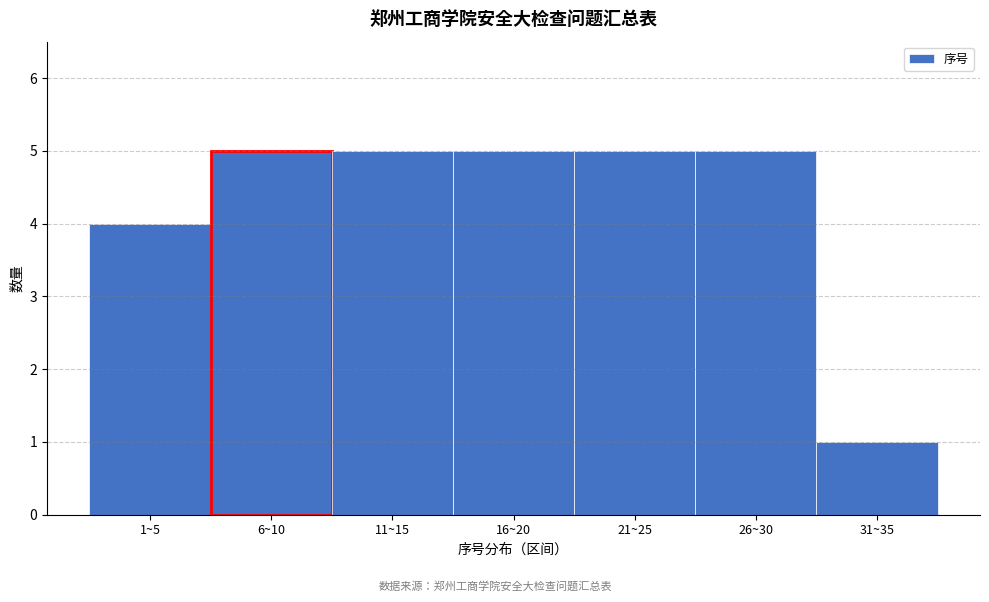

Reading left to right, what are all the values shown in this chart?

1~5=4	6~10=5	11~15=5	16~20=5	21~25=5	26~30=5	31~35=1